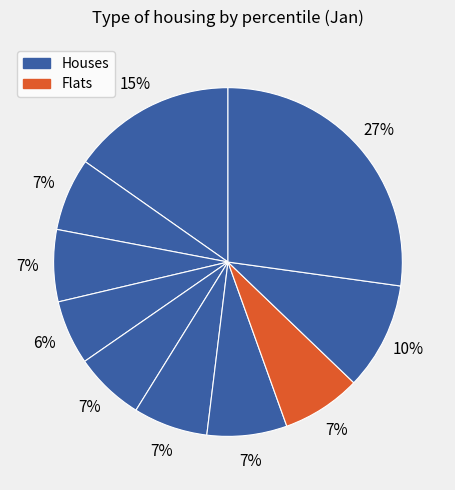

How many slices are in this pie chart?

10